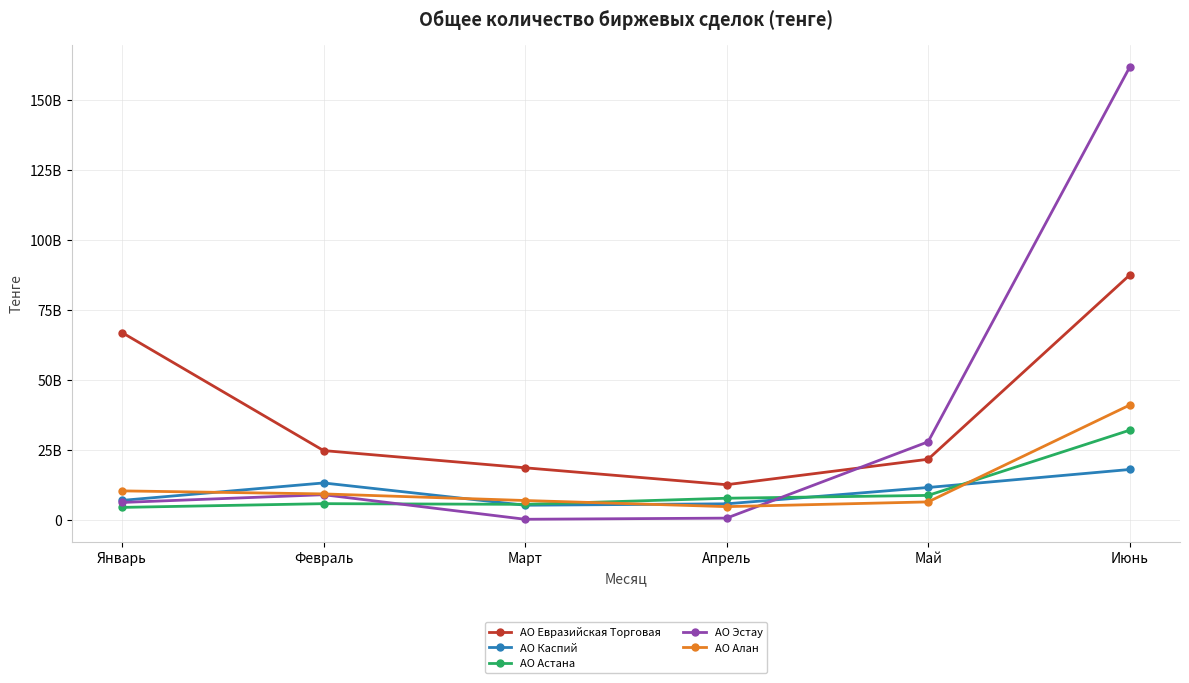

What is the spread (max minus min) of values at Январь?

62376643812.6